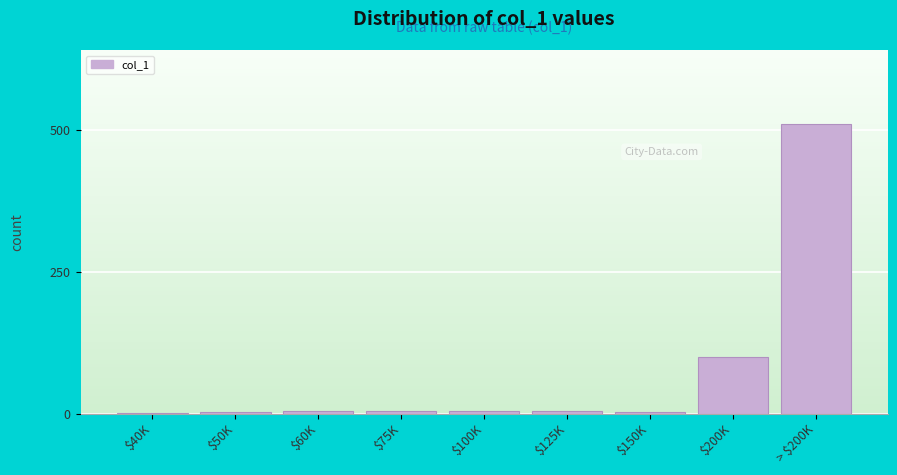

True or false: the data shows 100 at $200K.

True